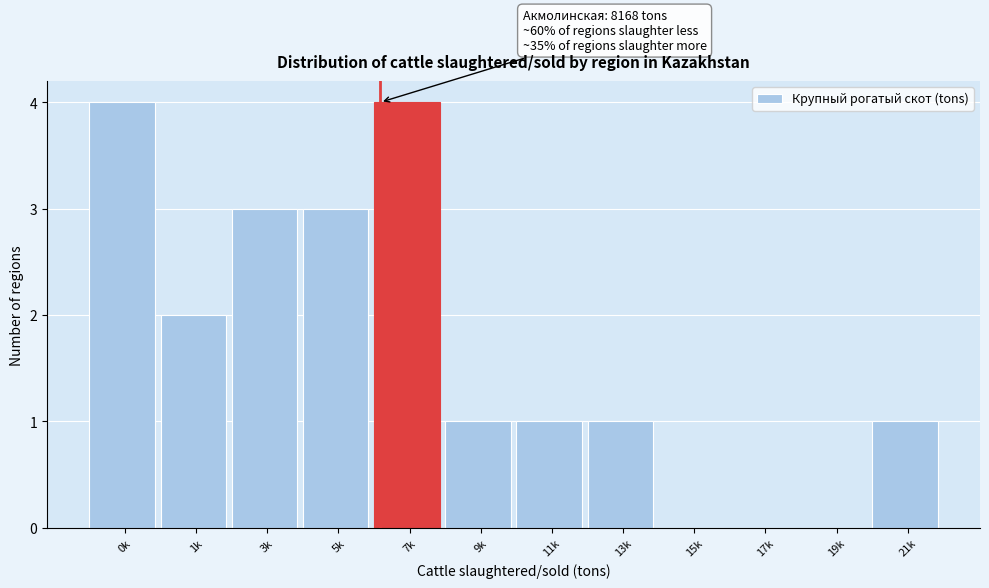

Reading left to right, list all the values displayed in this chart.

0k=4	1k=2	3k=3	5k=3	7k=4	9k=1	11k=1	13k=1	15k=0	17k=0	19k=0	21k=1